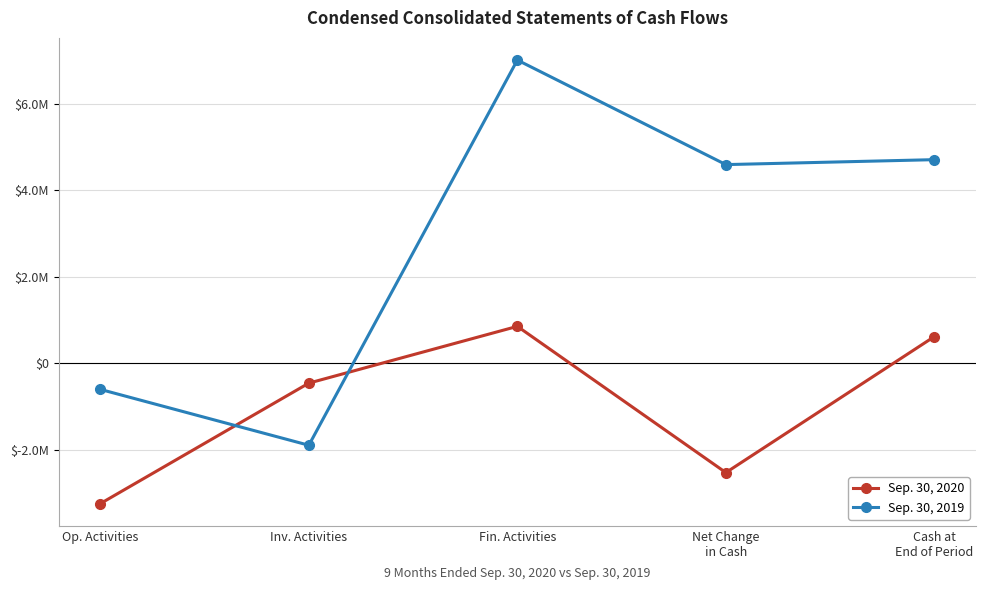

Between which two adjacent categories do Sep. 30, 2020 and Sep. 30, 2019 first intersect?

Op. Activities and Inv. Activities